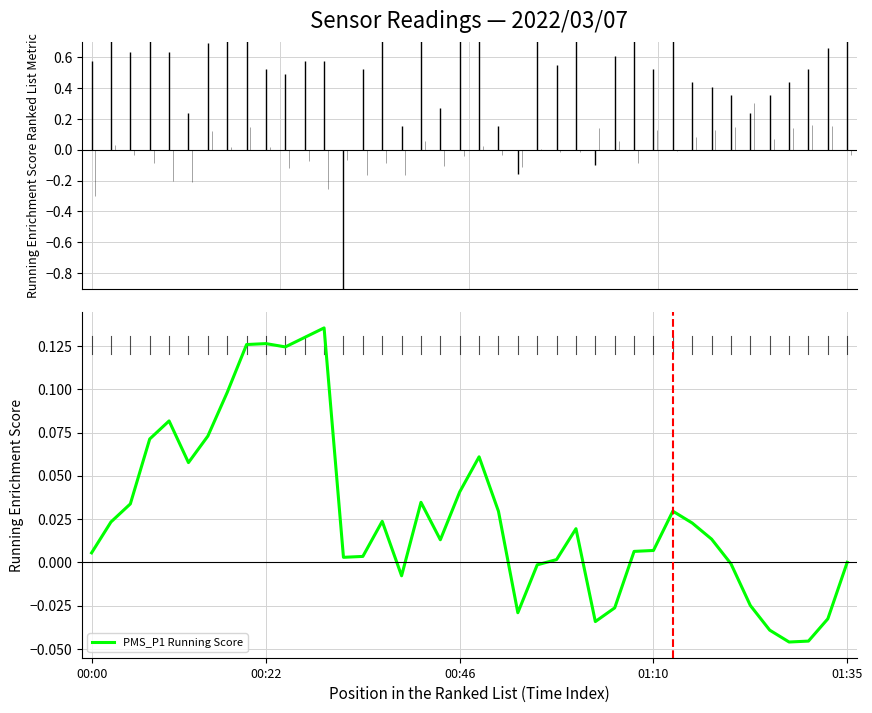

How many interior local valleys (lower than both neighbors) does the data have?

8